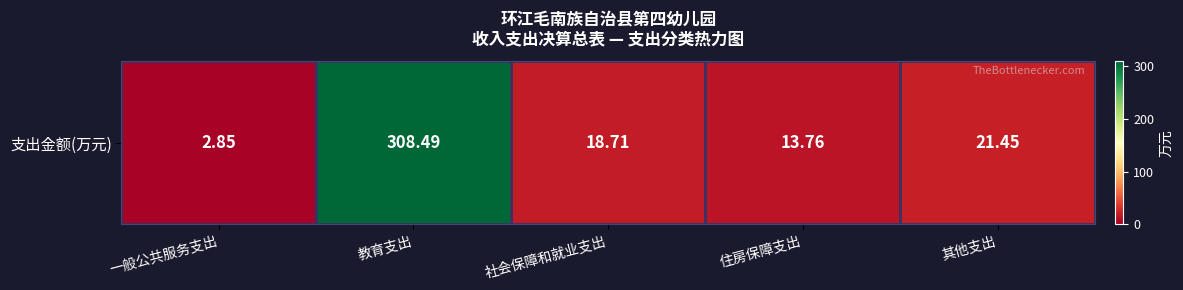

Reading left to right, transcribe all the data shown in this chart.

2.9	308.5	18.7	13.8	21.4